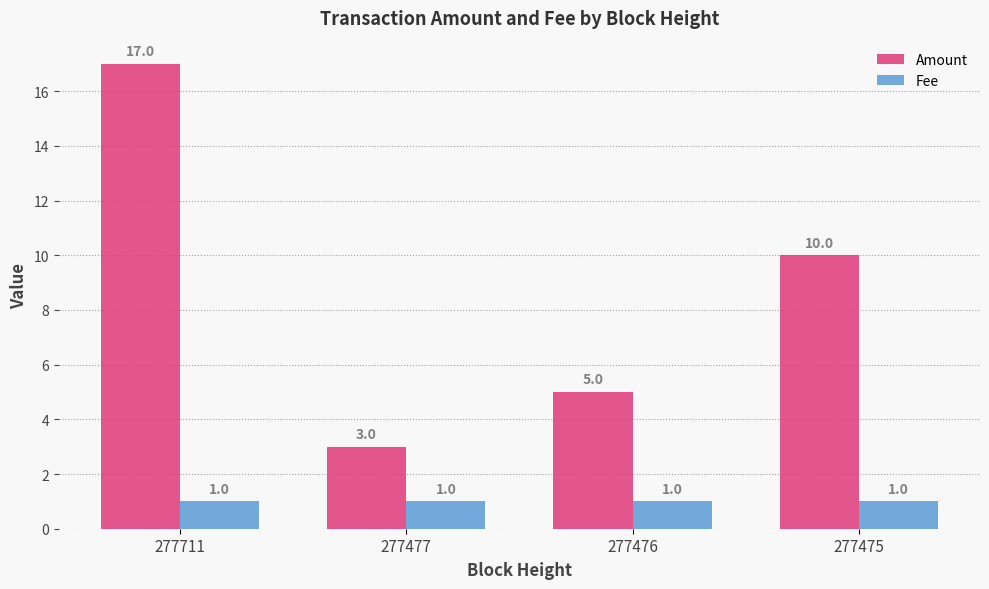

Is the value of Amount at 277711 greater than the value of Fee at 277476?

Yes